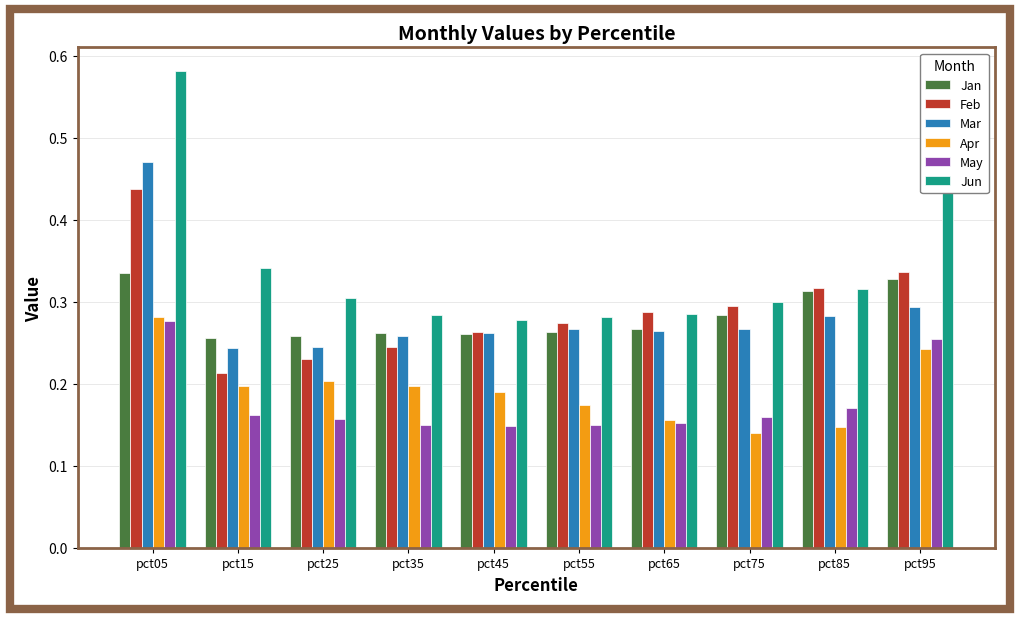

The value of Jun at pct35 is 0.3. True or false?

True